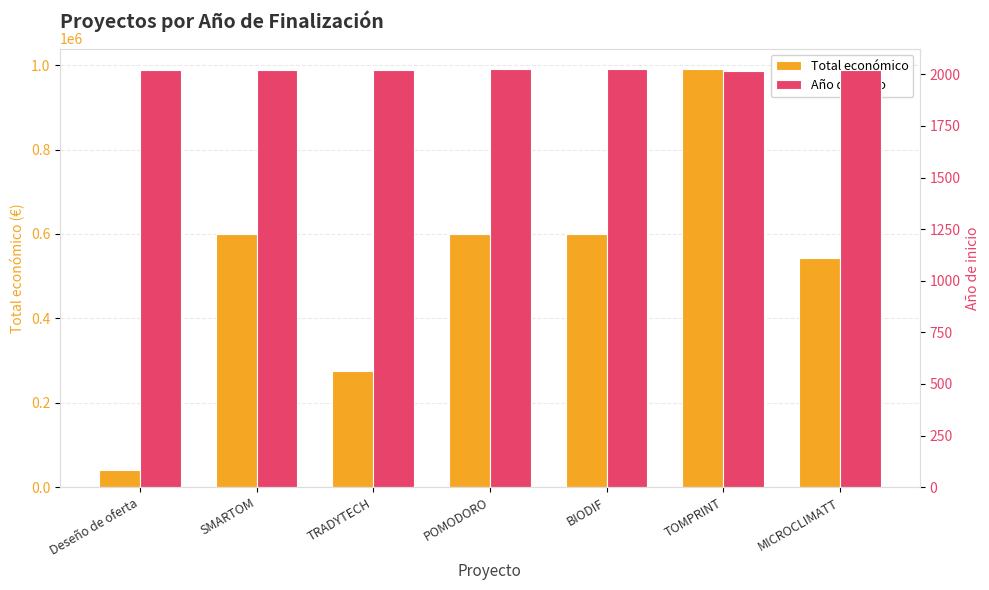

What is the sum of the Total económico values at MICROCLIMATT and TOMPRINT?

1533338.1